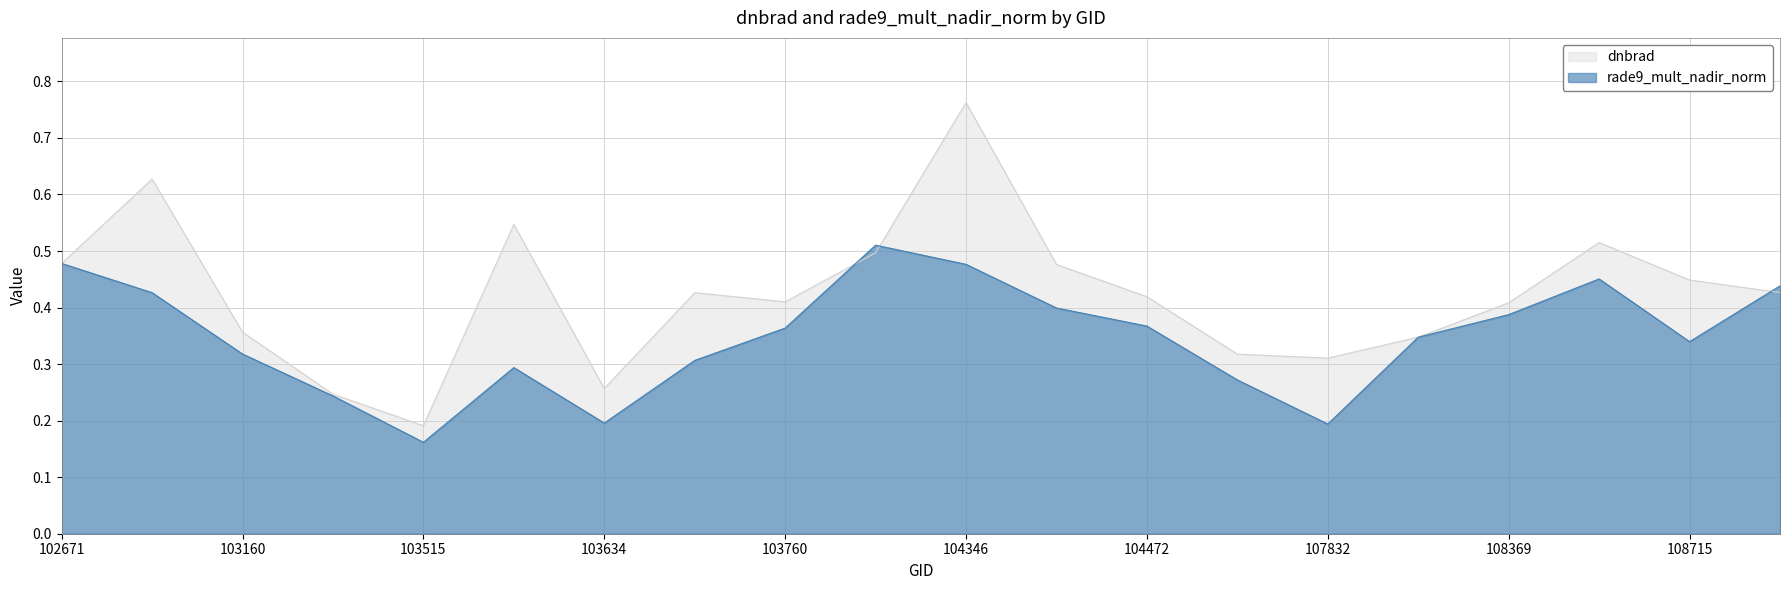

At which category does rade9_mult_nadir_norm reach its first local valley?

103515